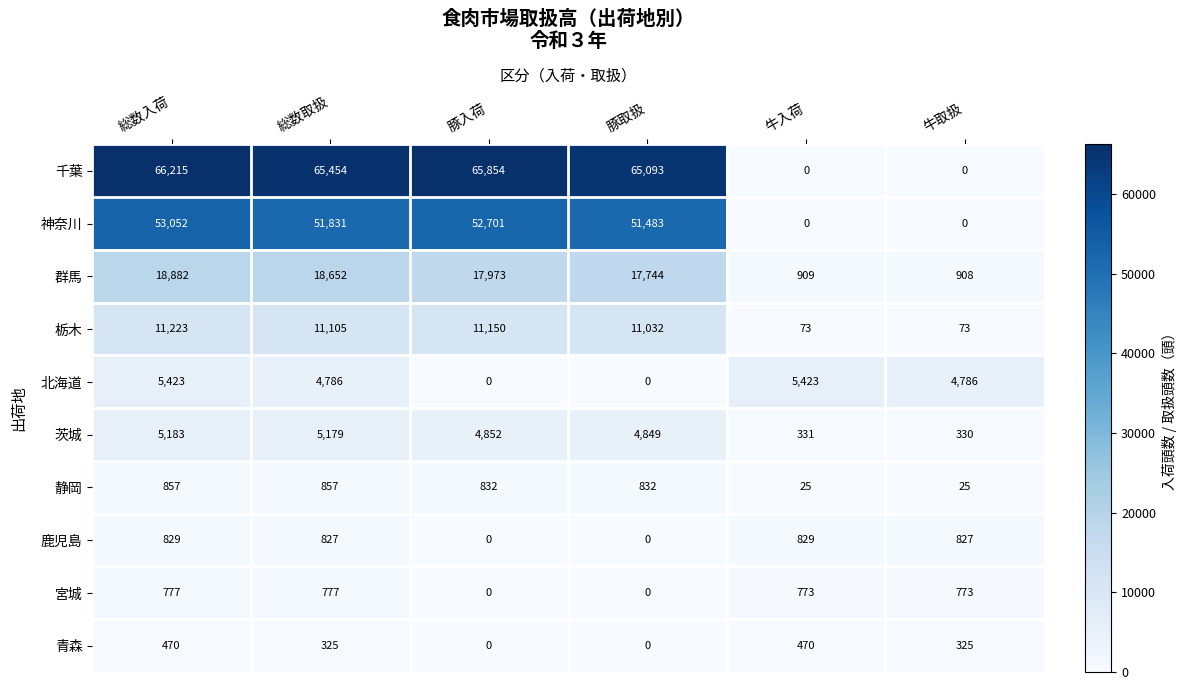

List the series in order of their peak value, lowest first.

青森, 宮城, 鹿児島, 静岡, 茨城, 北海道, 栃木, 群馬, 神奈川, 千葉